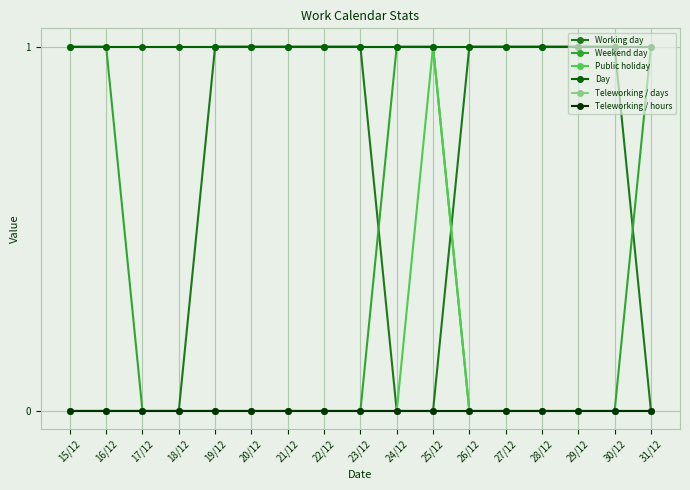

Does the chart have visible grid lines?

Yes